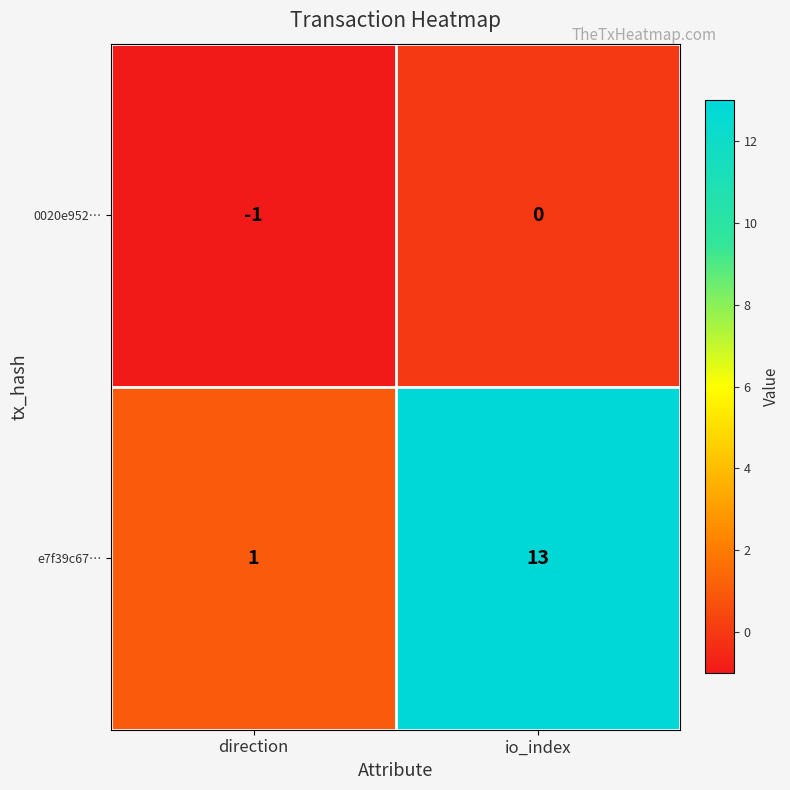

List the series in order of their peak value, highest first.

e7f39c67…, 0020e952…